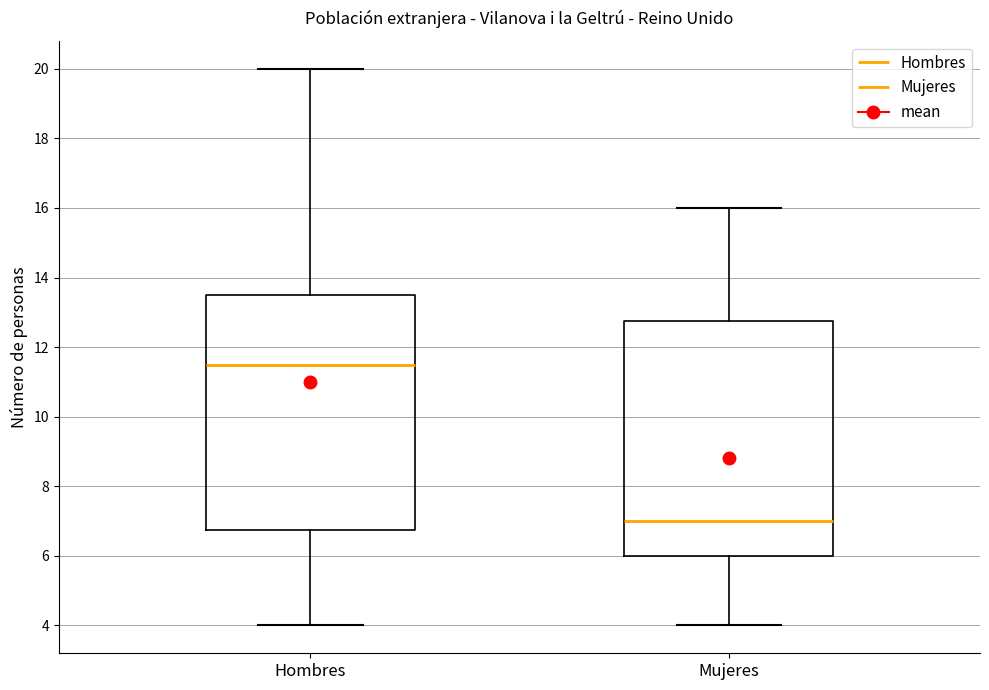

Which box's median line is the highest?

Hombres